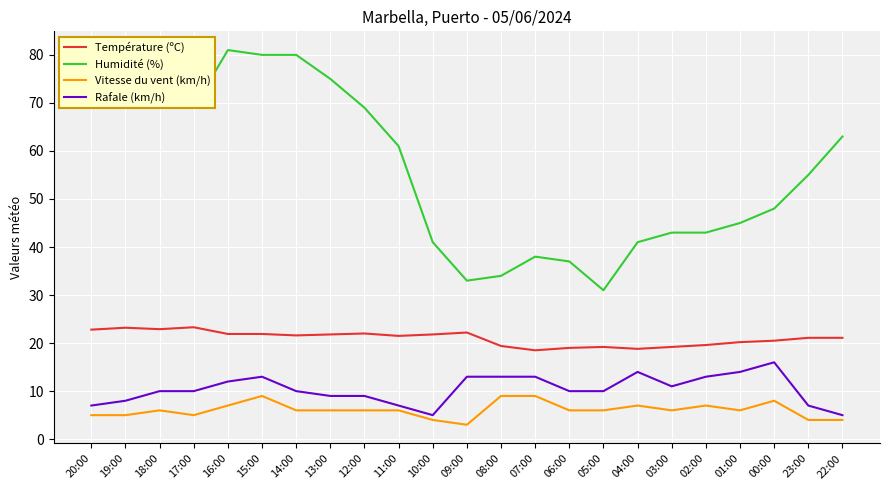

What is the approximate value of Température (ºC) at 02:00?

19.6